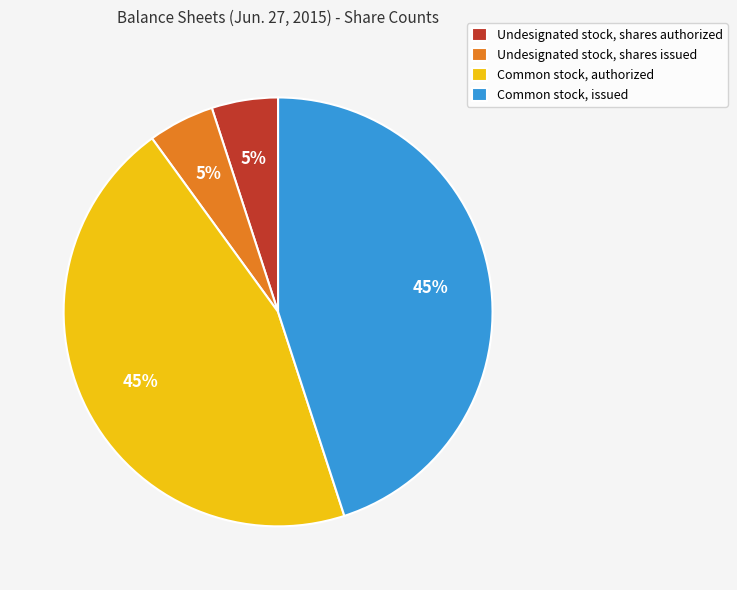

Between Common stock, authorized and Undesignated stock, shares authorized, which is larger?

Common stock, authorized